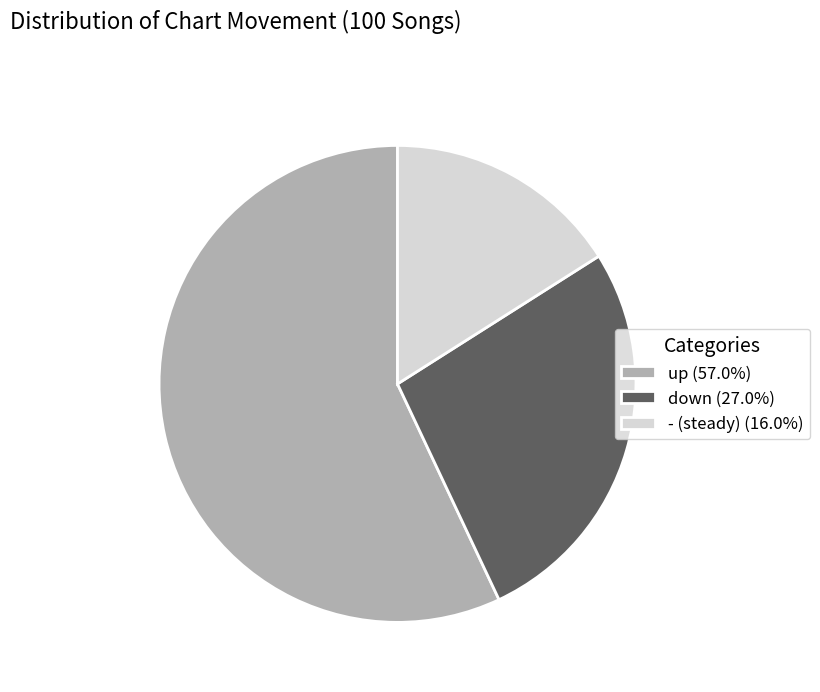

Is up (57.0%) the majority of the pie?

Yes